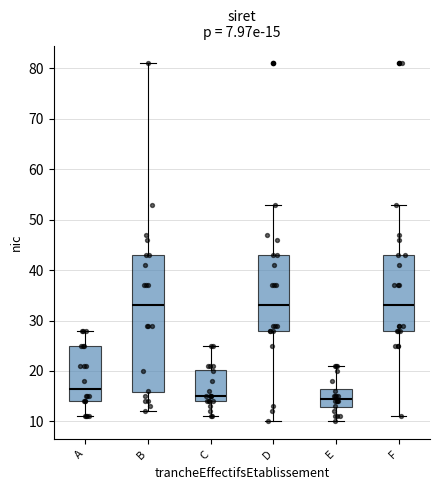

Comparing the boxes themselves (not the whiskers), which one is the tallest?

B